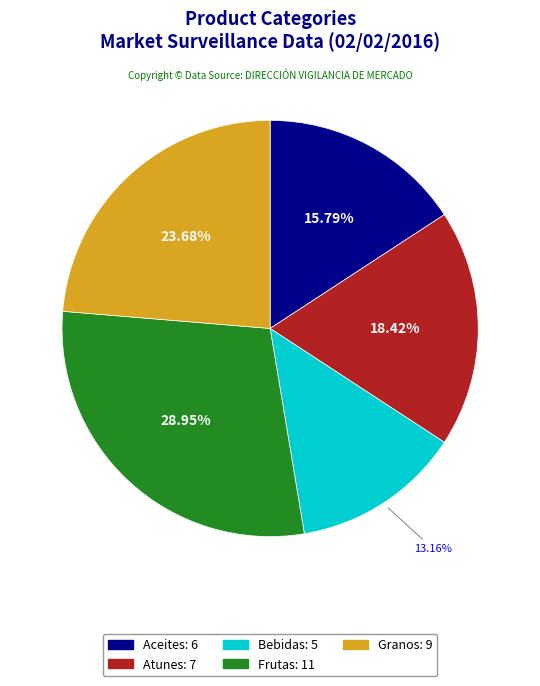

To the nearest percent, what is the difference between the largest and smallest slice percentages?

16%